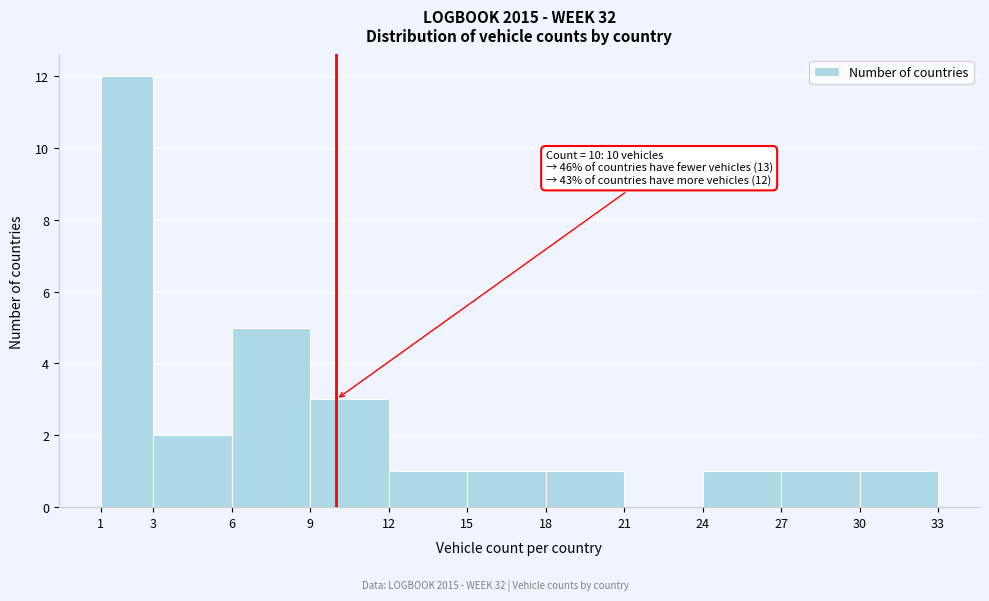

Which range on the x-axis has the tallest bar?

1 to 3